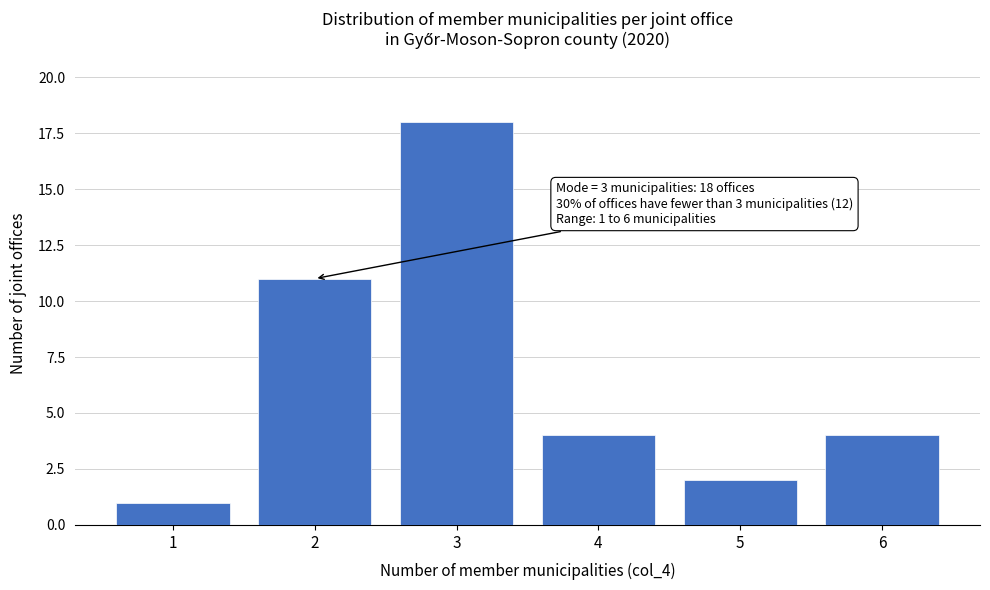

Reading right to left, extract all data points from this chart.

6=4	5=2	4=4	3=18	2=11	1=1